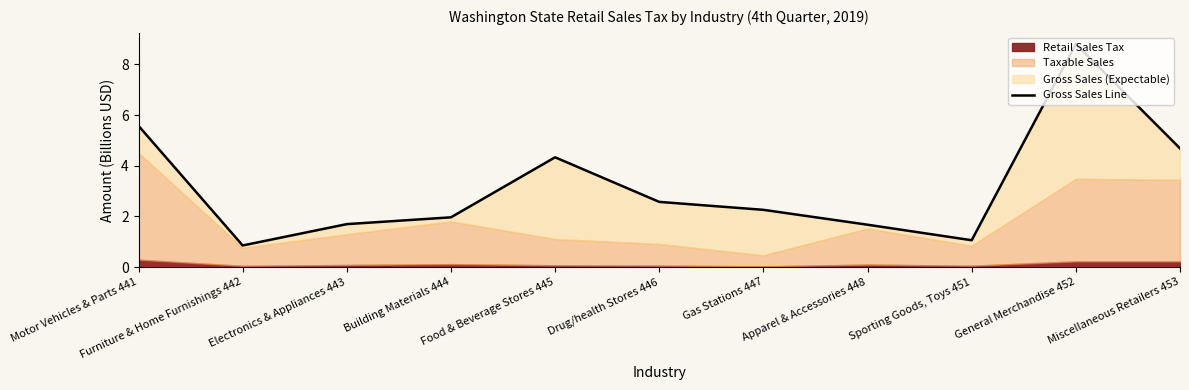

What is the sum of all values?

35.5